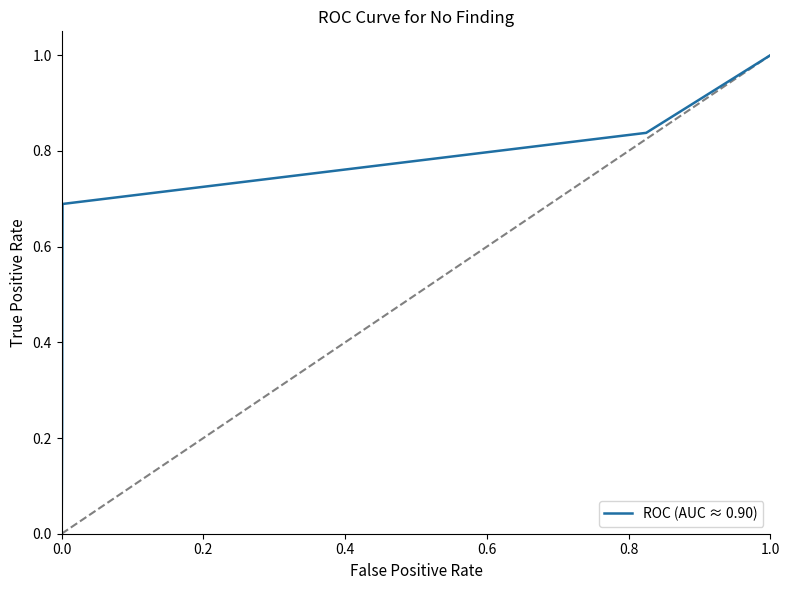

Which has a higher value, 0.2 or 0.4?

0.4